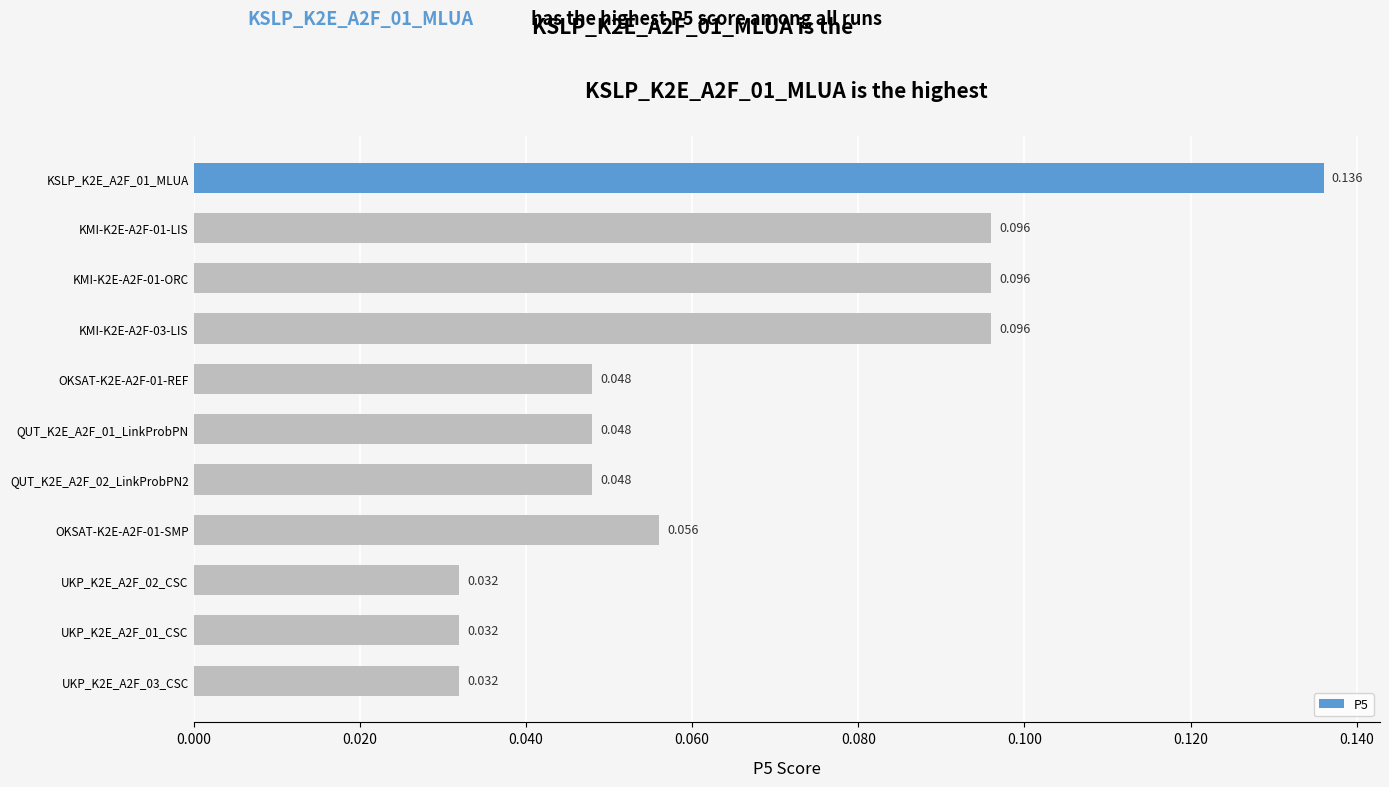

What is the sum of all values?

0.7